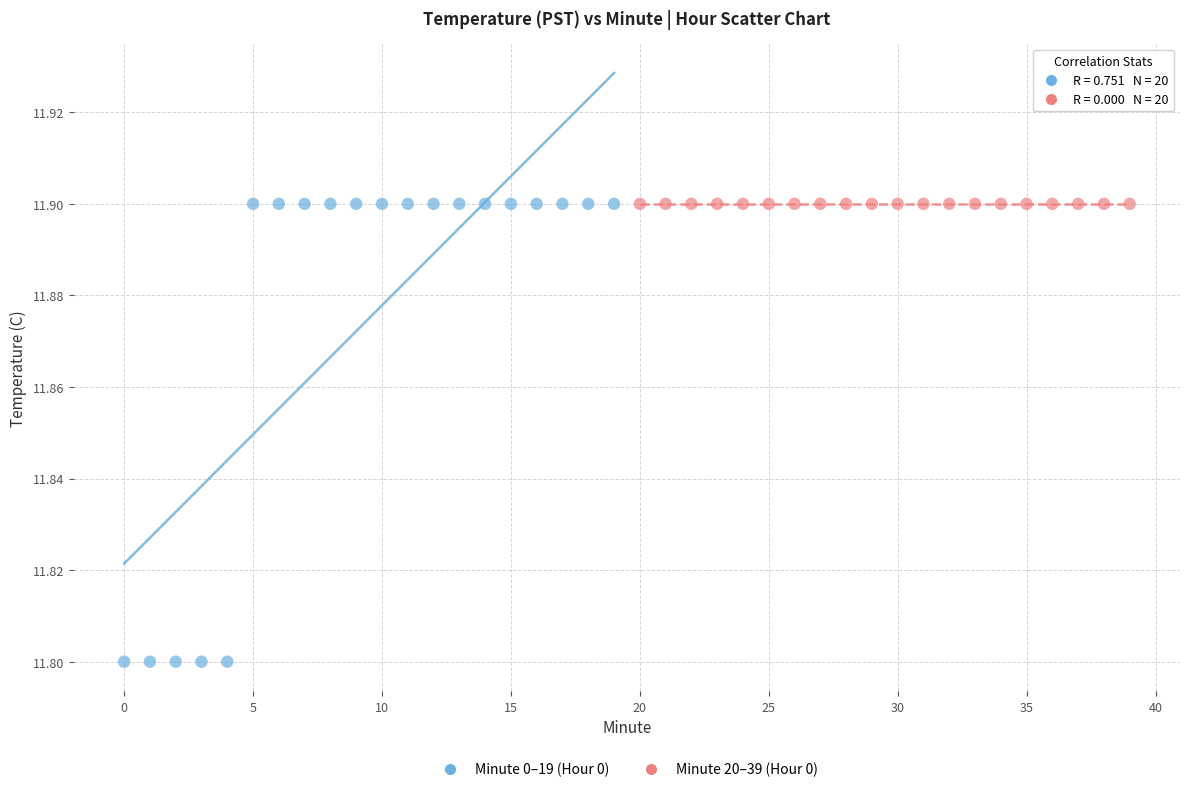

Which series contains the lowest Y value?

Minute 0–19 (Hour 0)